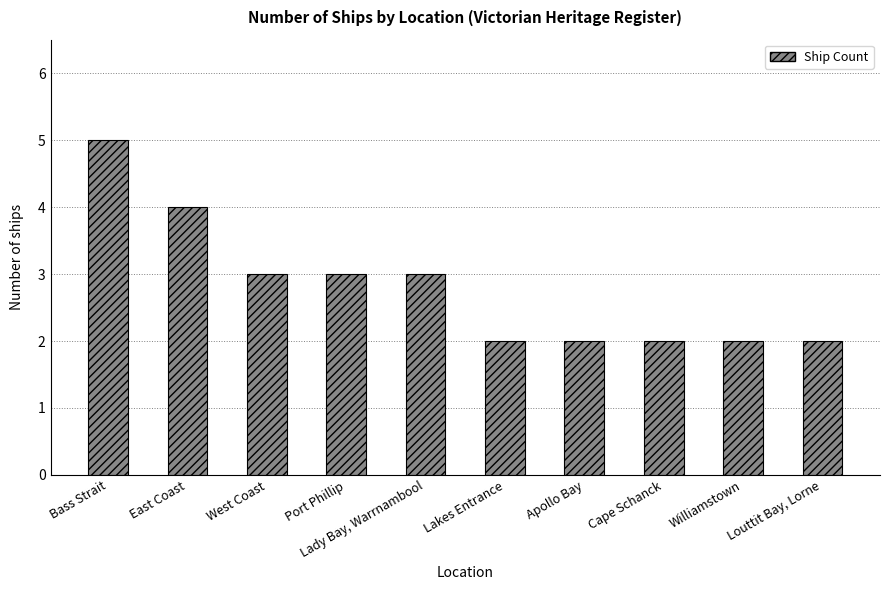

How many bars are there in total?

10